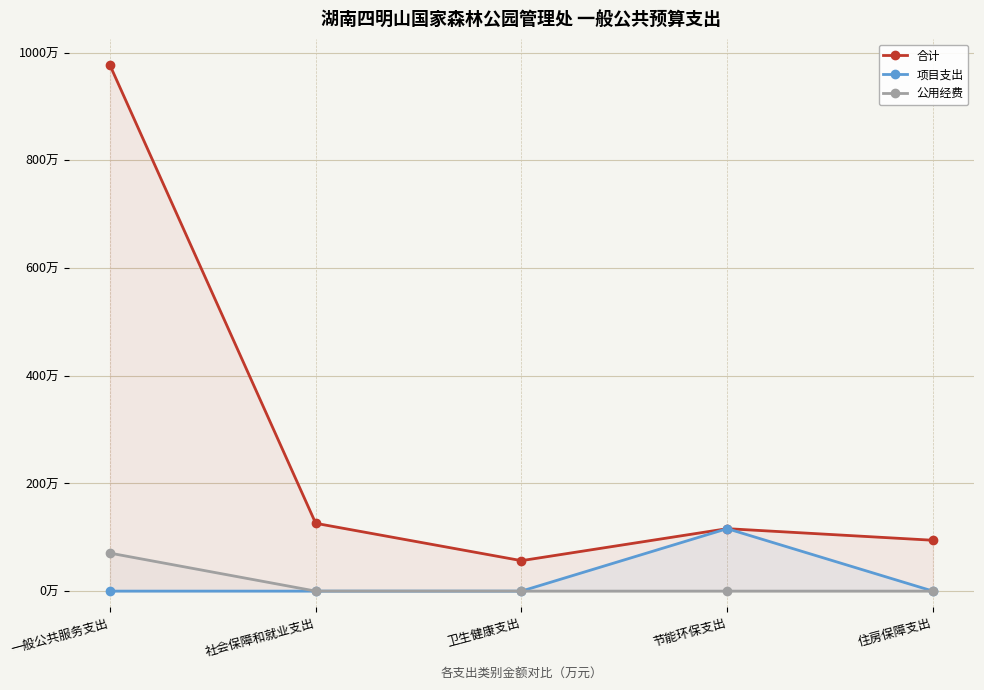

Which has a higher value, 住房保障支出 or 社会保障和就业支出?

社会保障和就业支出